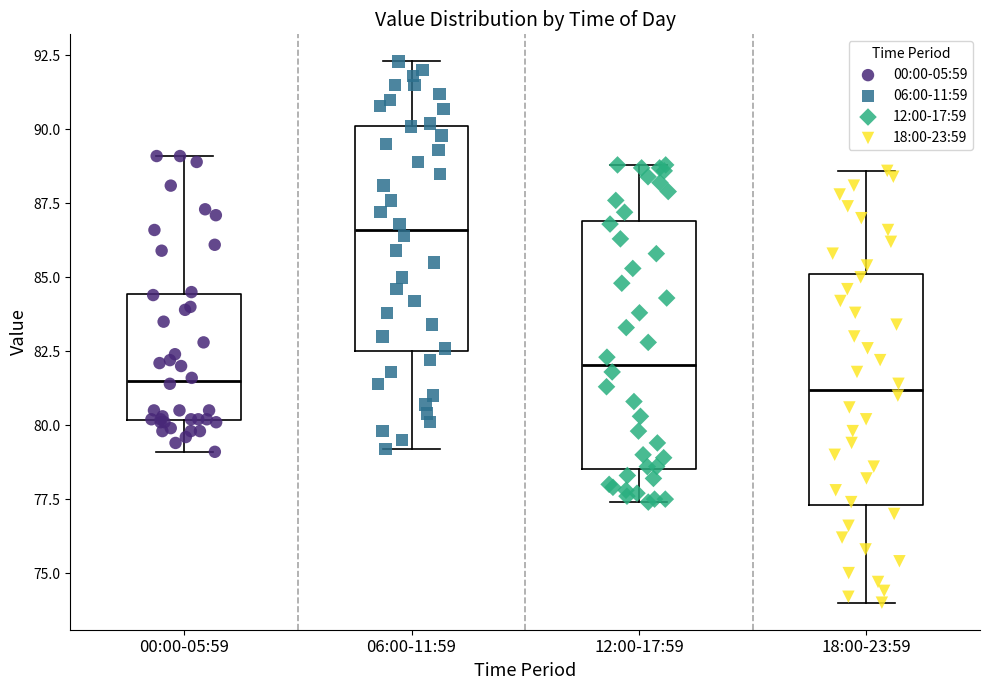

Reading left to right, transcribe this box plot: for each box, give where its median line is, the range the box spans, and where its two whiskers end, as read against the y-axis. The values are not printed on the chart, so give them approximately, as read against the axis.

00:00-05:59: median 81.5, box 80.0 to 84.5, whiskers 79.0 to 89.0
06:00-11:59: median 86.5, box 82.5 to 90.0, whiskers 79.0 to 92.5
12:00-17:59: median 82.0, box 78.5 to 87.0, whiskers 77.5 to 89.0
18:00-23:59: median 81.0, box 77.5 to 85.0, whiskers 74.0 to 88.5